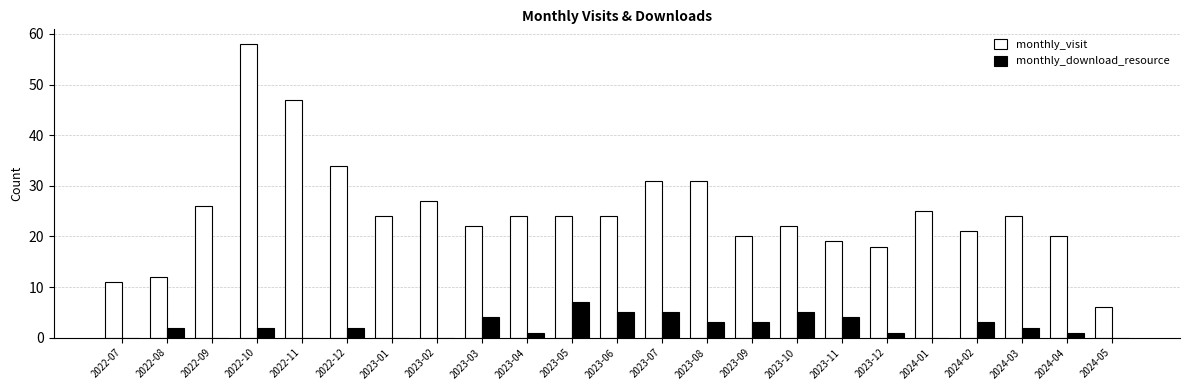

Are the bars horizontal?

No